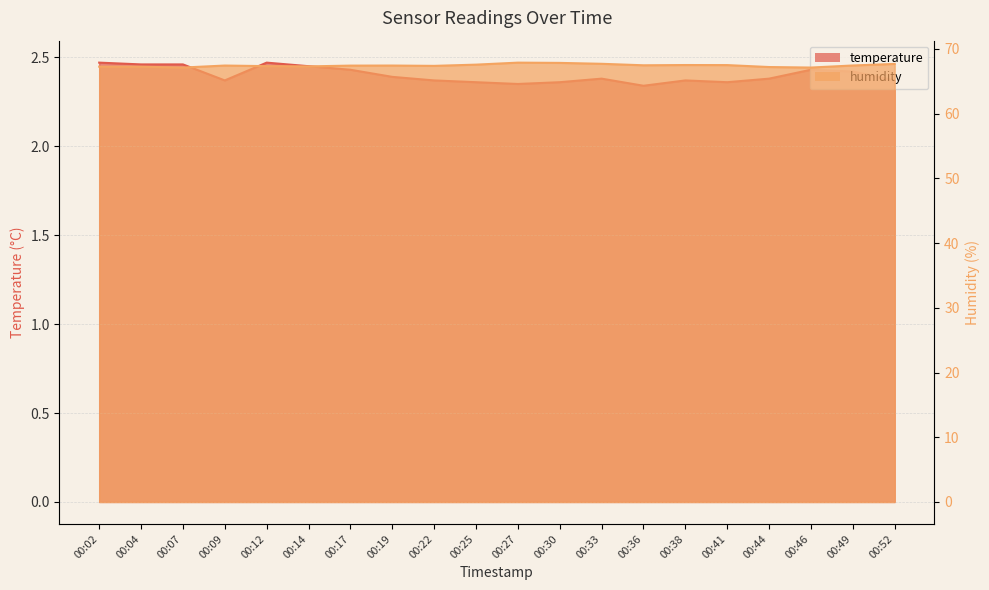

What is the average value of the temperature series?

2.4